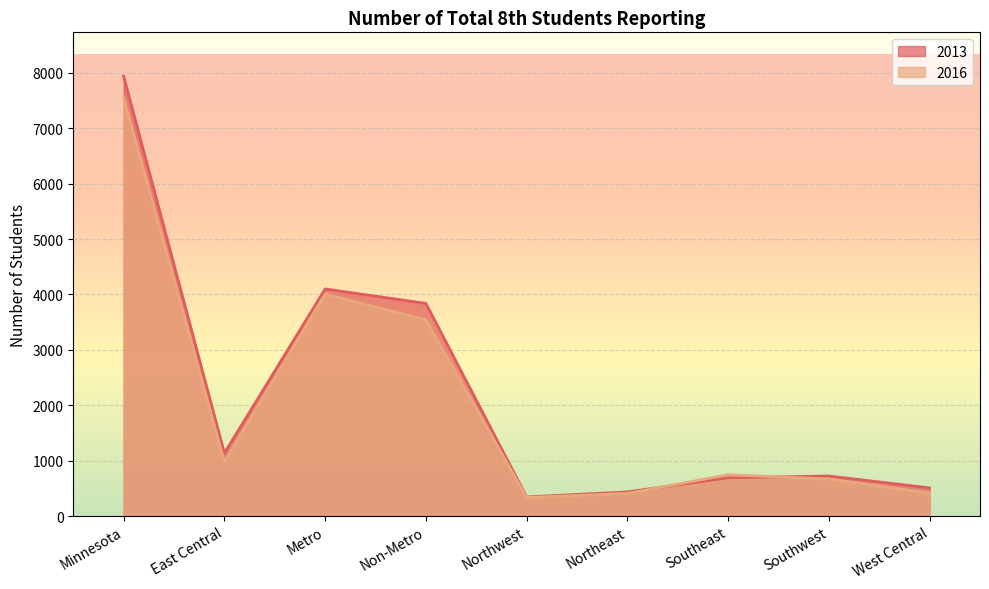

Where do 2016 and 2013 first cross each other?

Northeast and Southeast